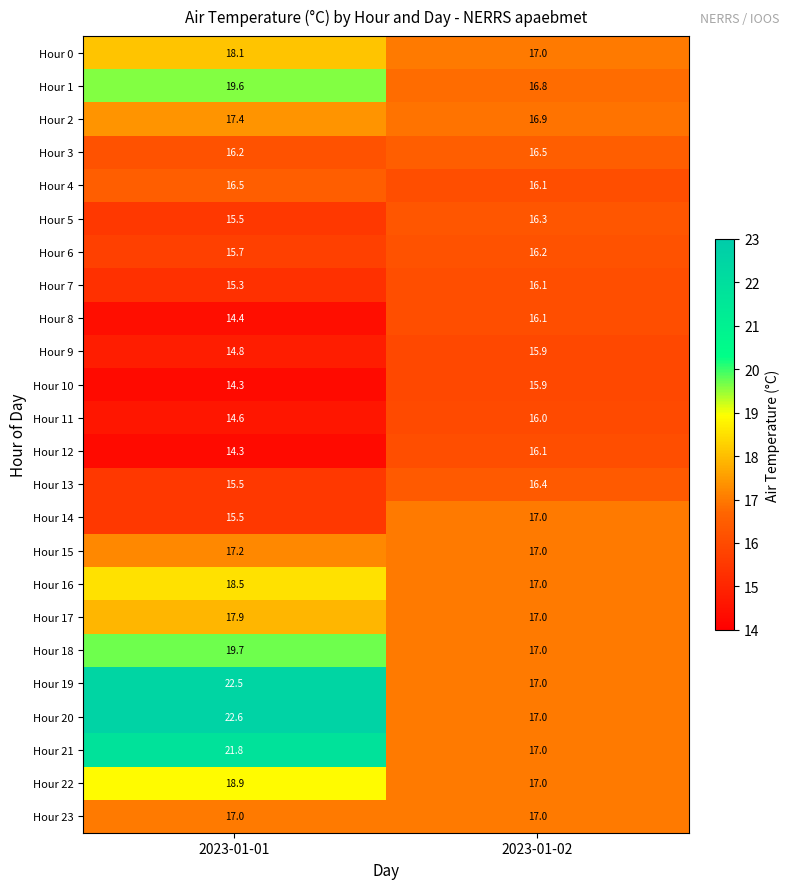

What is the total value across all series at 2023-01-02?

398.3